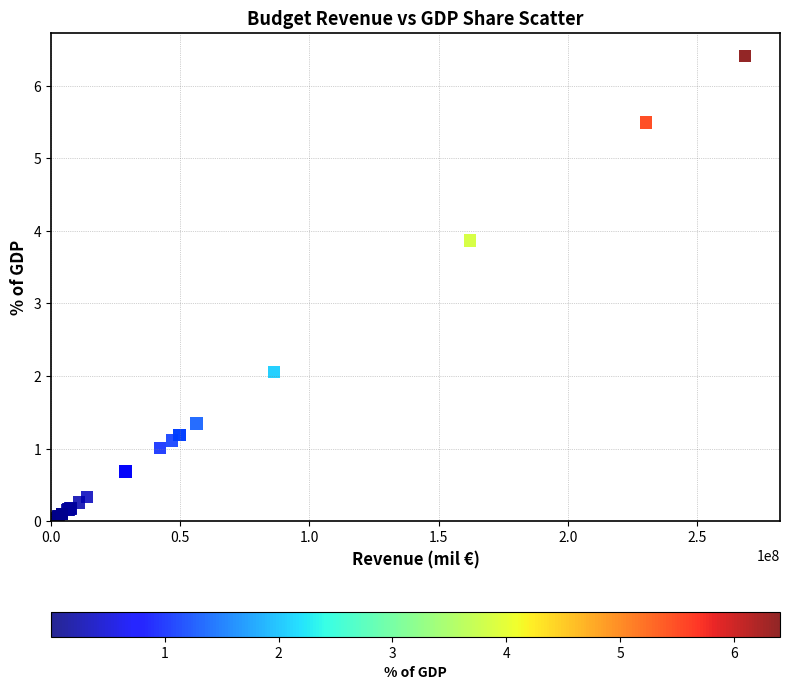

What Y value in the scatter plot is closest to 3?

3.9